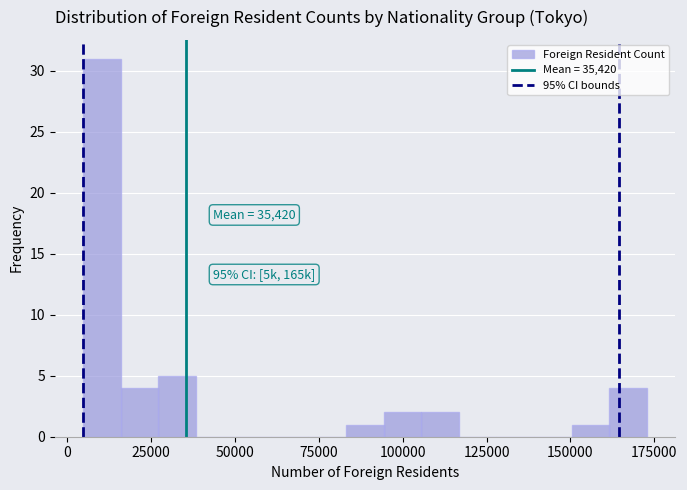

Read against the x-axis, roughly where is the centre of the tallest bar?

10000